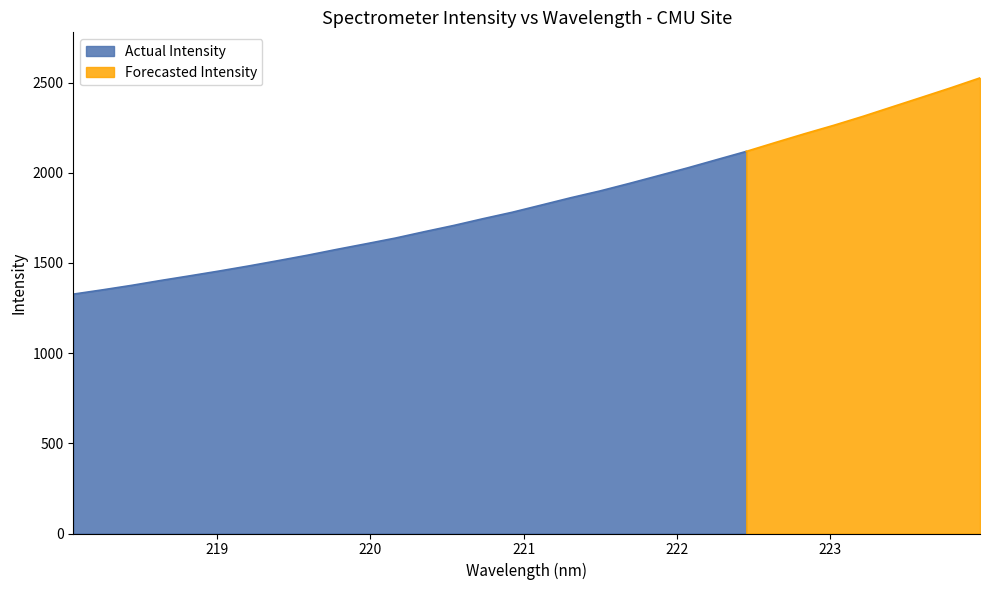

What is the sum of the values at 6 and 19?

3424.7